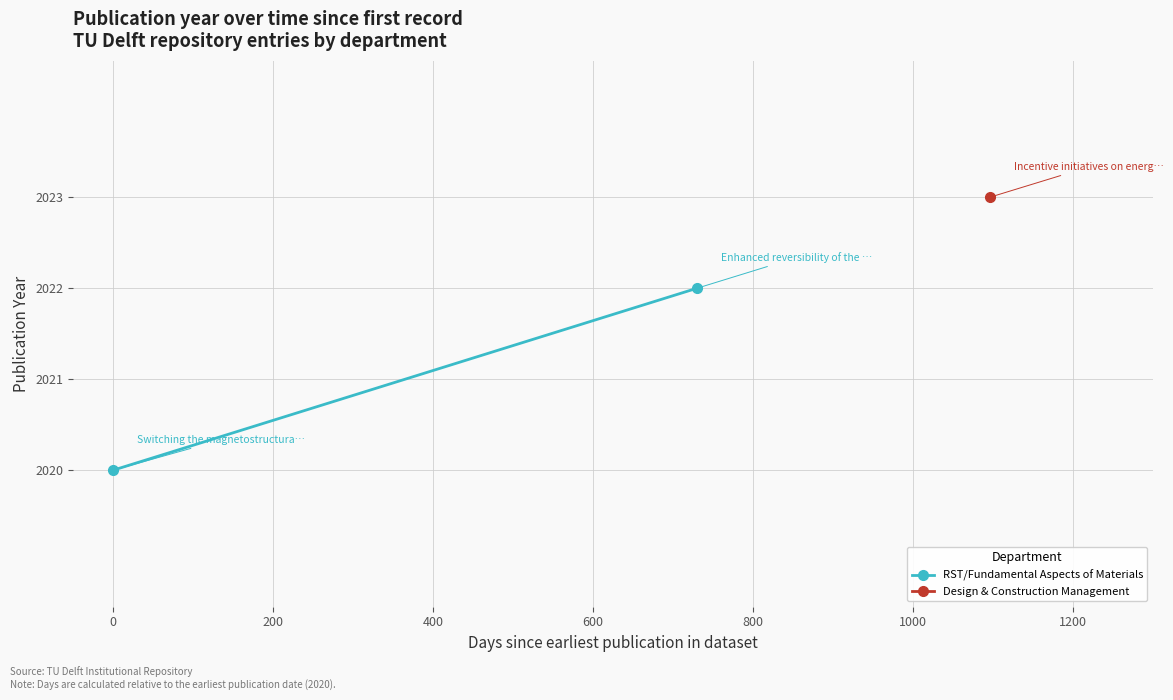

What is the difference between the maximum and minimum values?

2